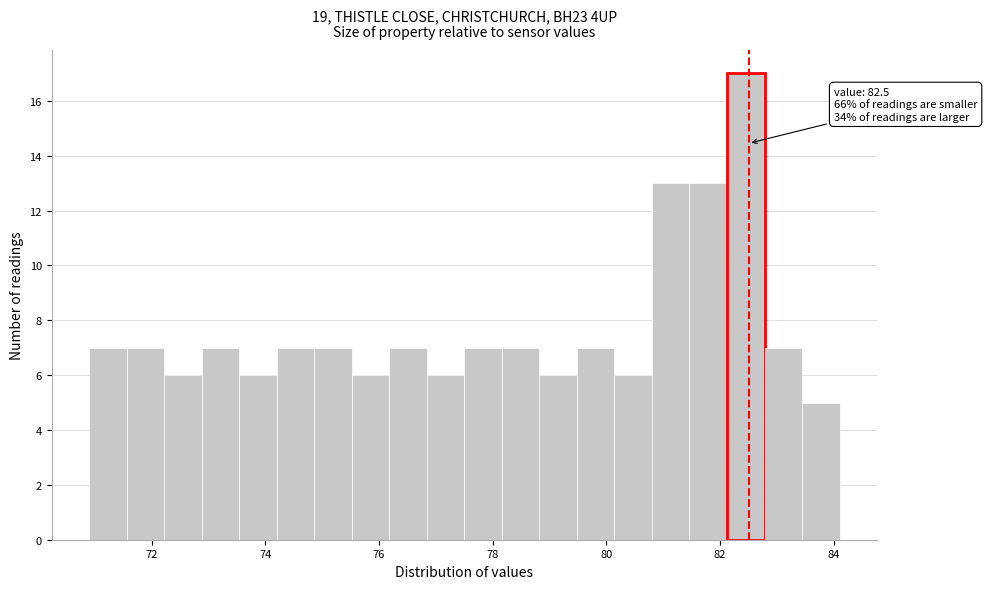

Around what value on the x-axis is the tallest bar? Give the approximate position of its centre, as read against the axis.

82.4